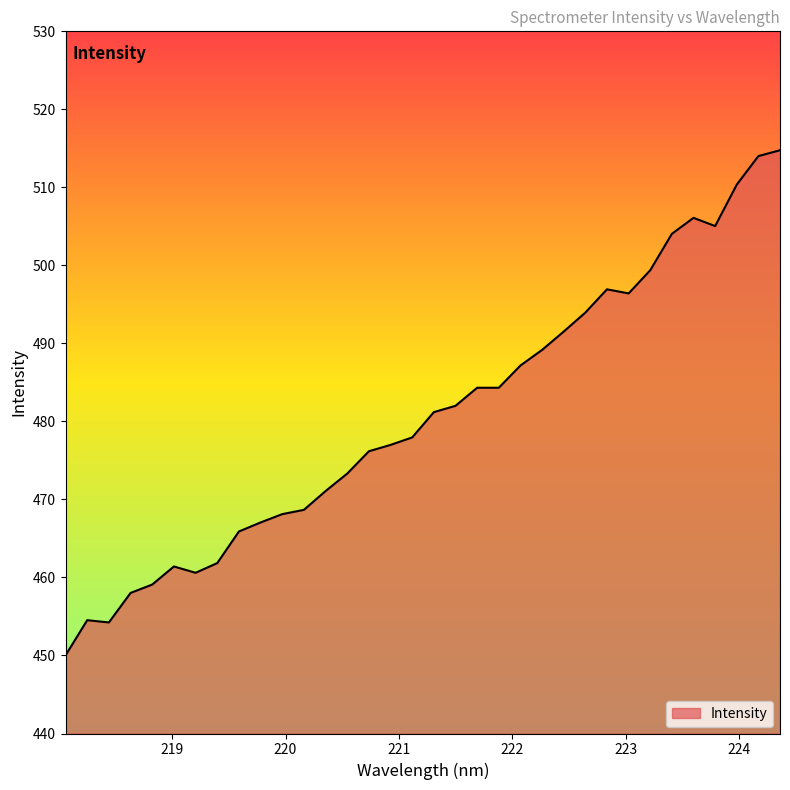

What is the minimum value shown in the chart?

450.0